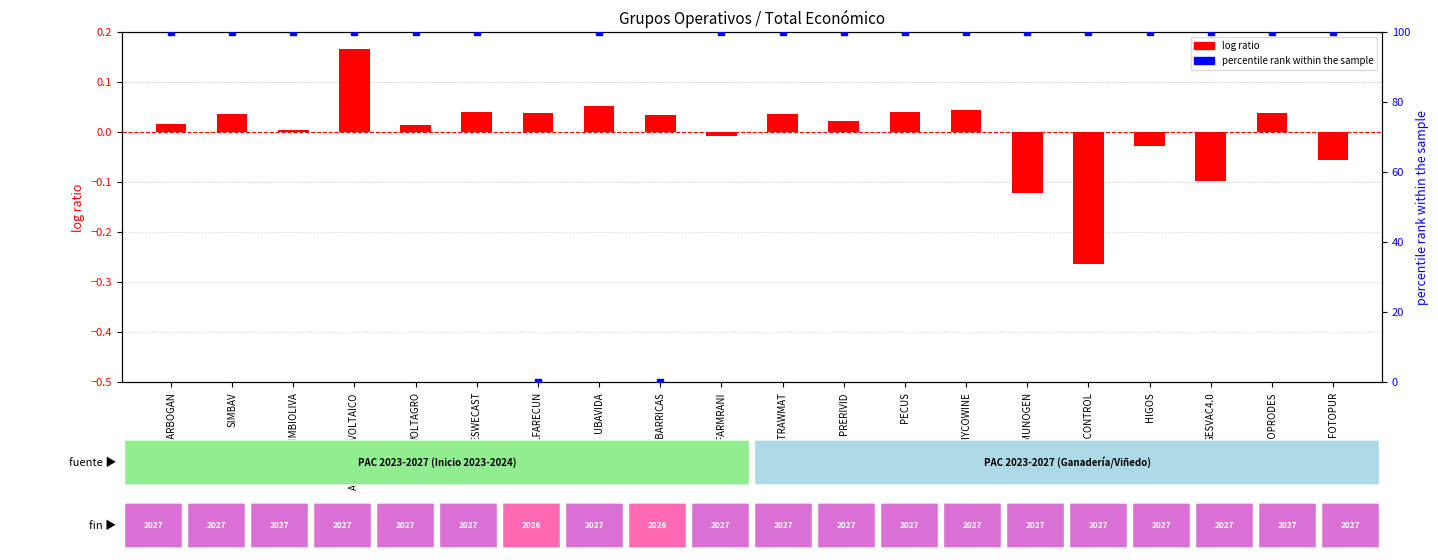

How many groups of bars are there?

20